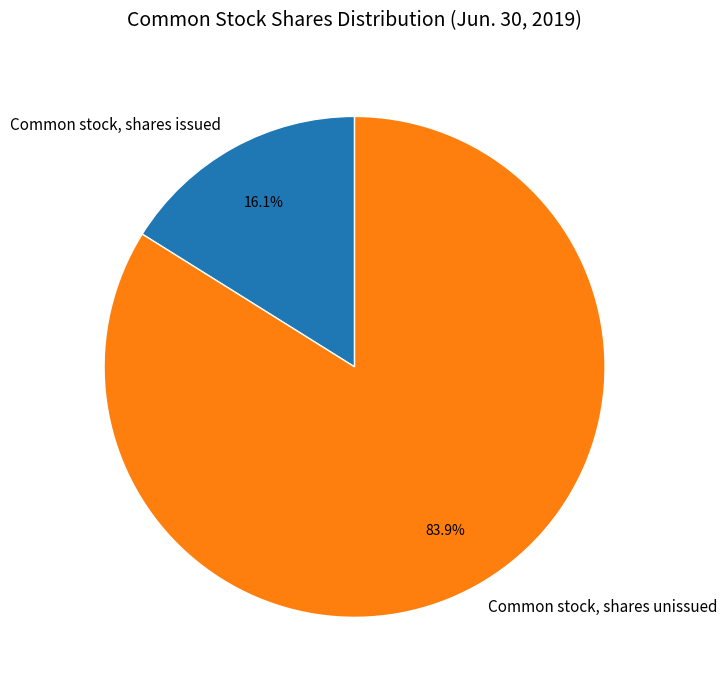

Between Common stock, shares issued and Common stock, shares unissued, which is larger?

Common stock, shares unissued